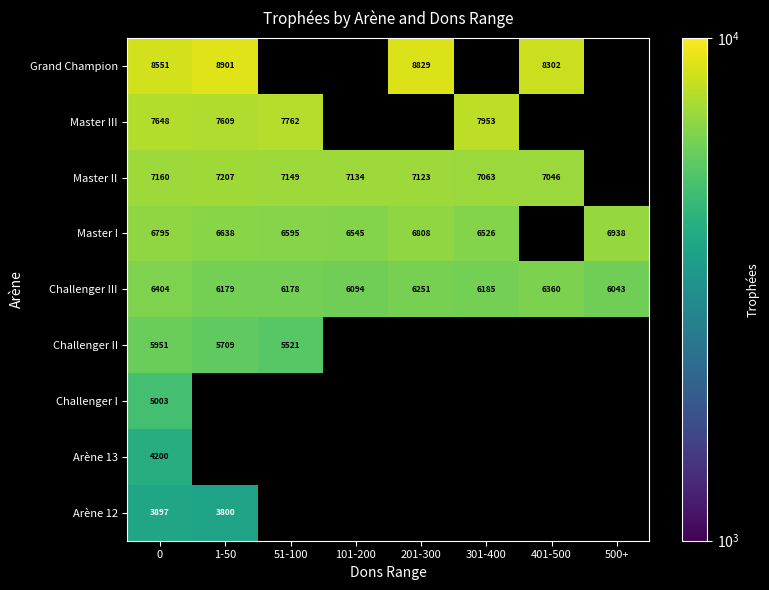

Is it true that Master III equals 3784 at 51-100?

False